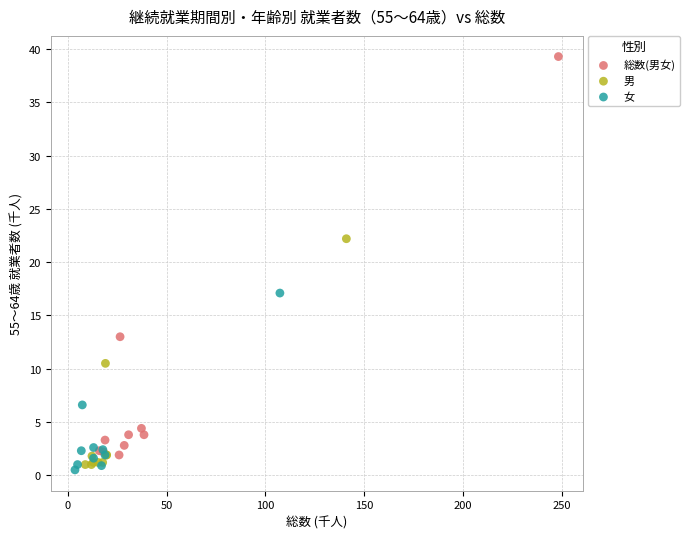

Which series has the widest spread of Y values?

総数(男女)